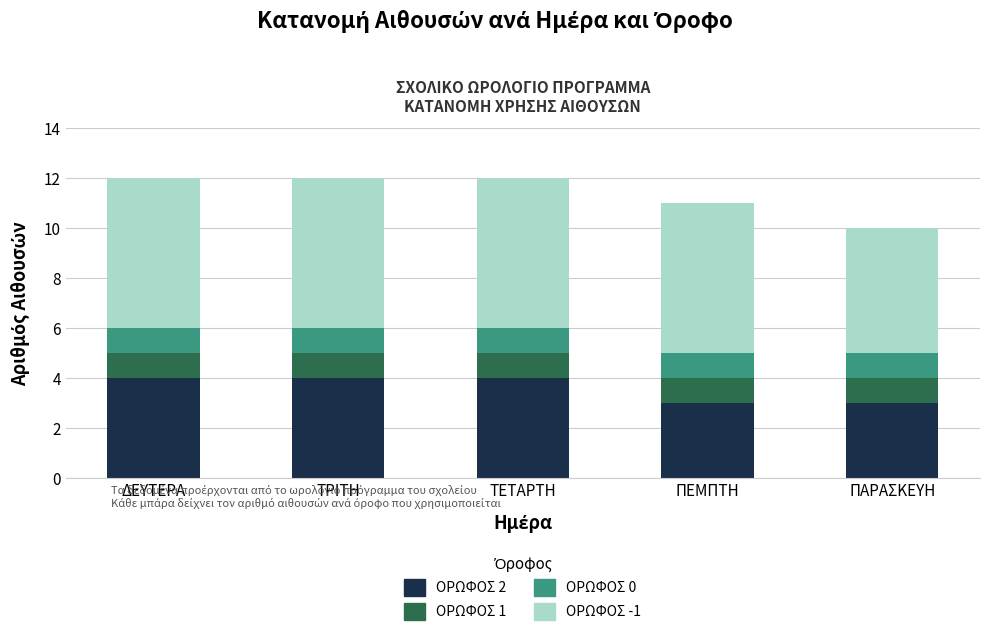

How many categories are shown in the chart?

5